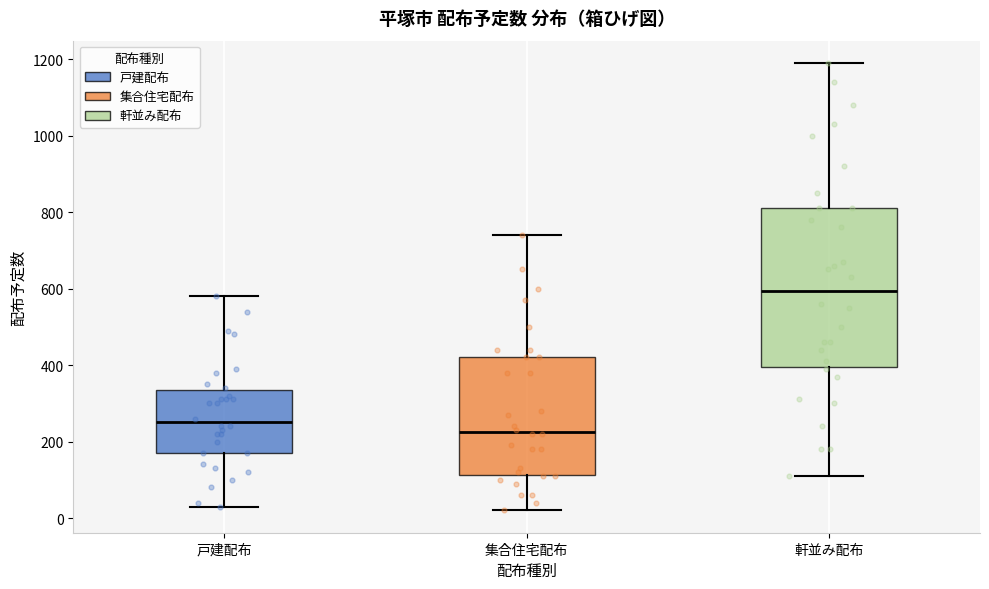

Which box is the tallest, from its lower edge to its upper edge?

軒並み配布